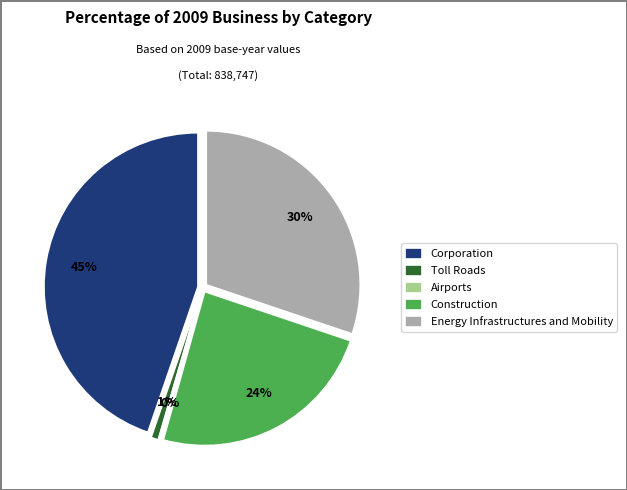

To the nearest percent, what is the difference between the Toll Roads and Corporation slice percentages?

44%